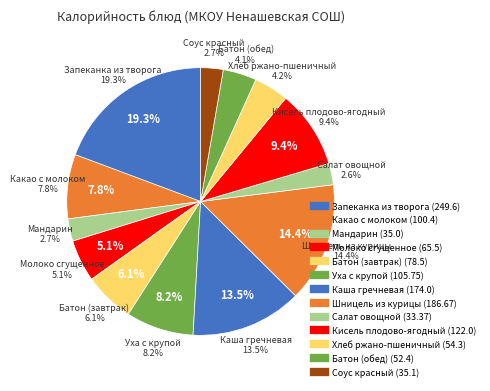

What is the change in value from Уха с крупой to Батон (обед)?

-53.4